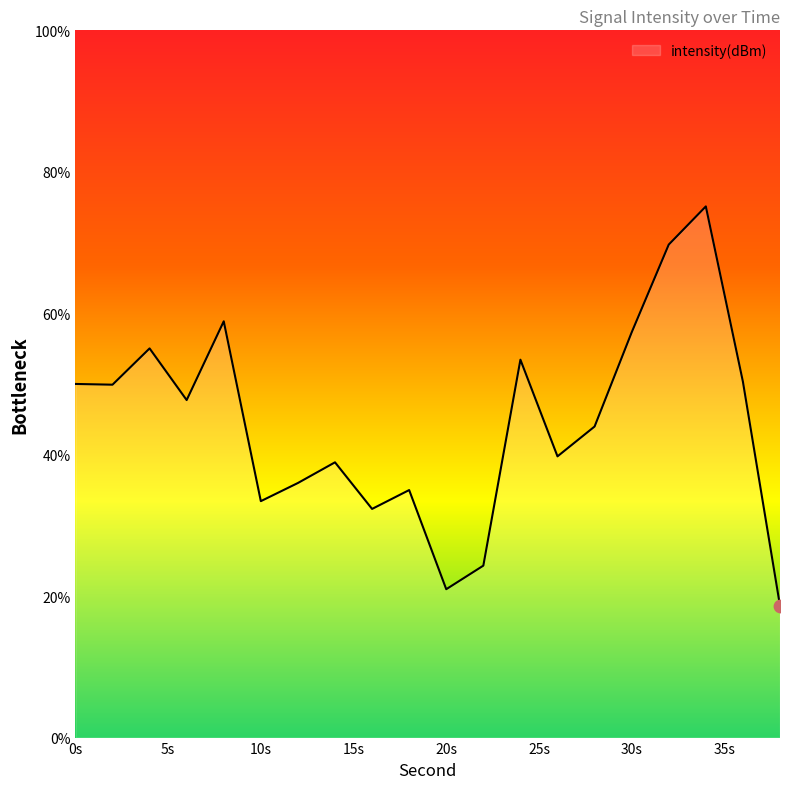

What is the minimum value shown in the chart?

18.6